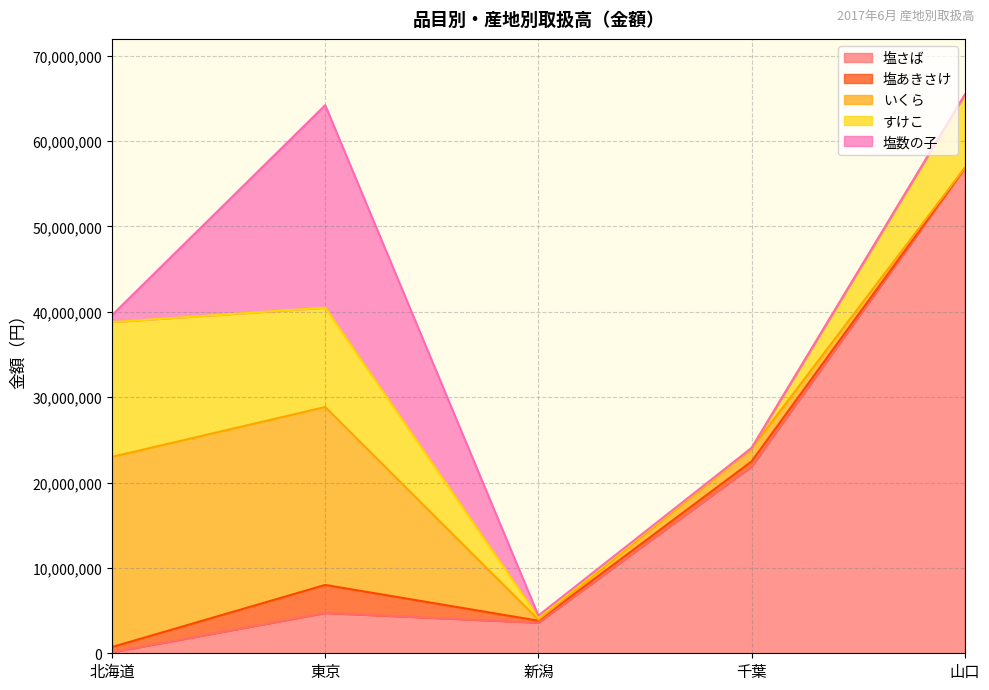

What is the difference between the いくら values at 北海道 and 山口?

22242915